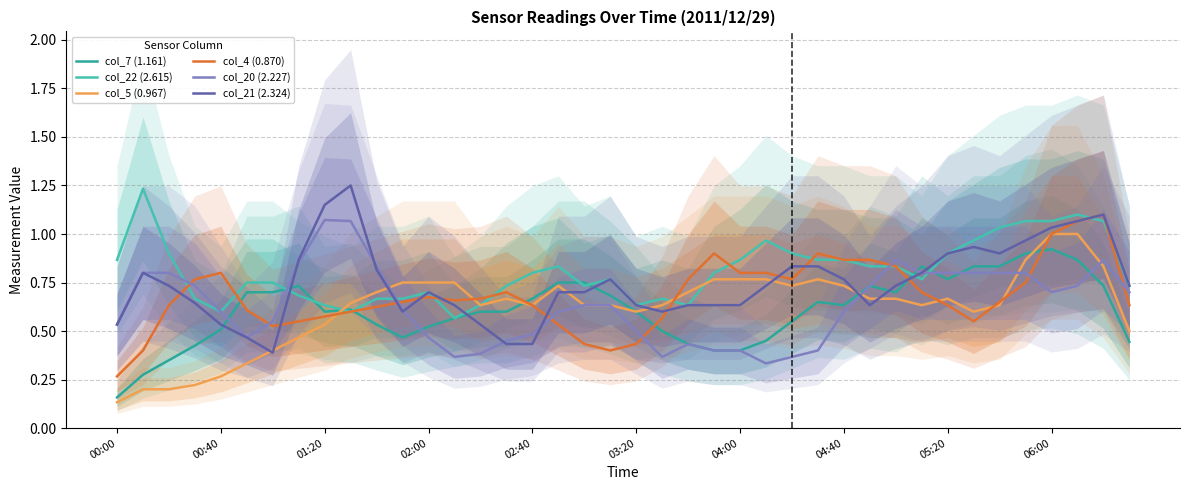

Is it true that col_5 (0.967) equals 0.6 at 06:00?

False